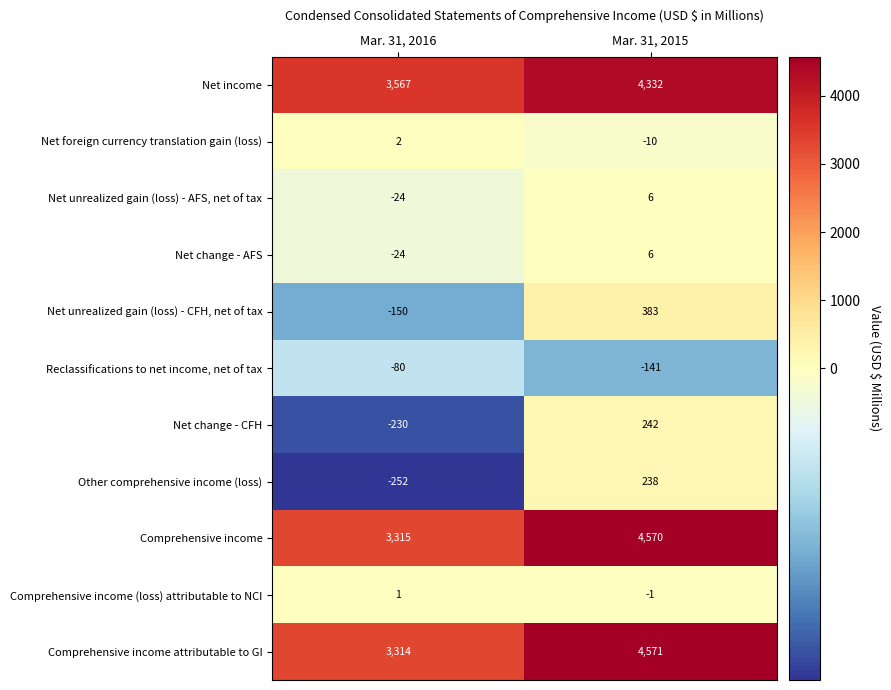

What is the total value across all series at Mar. 31, 2016?

9439